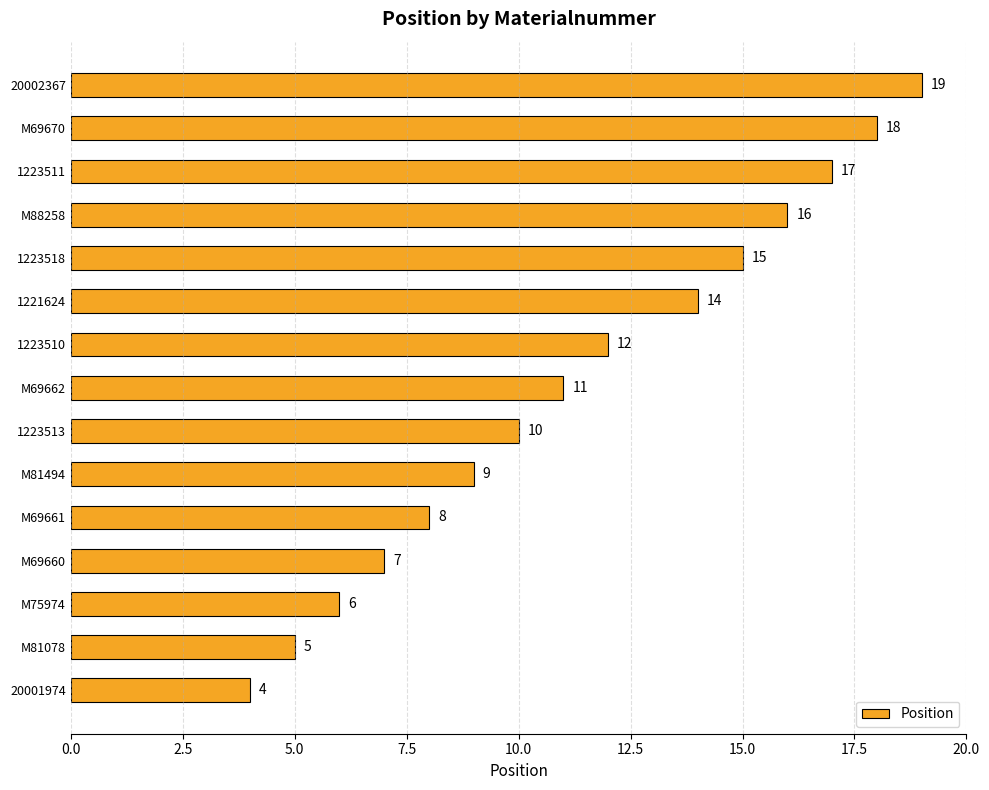

The value at 1223511 is 7. True or false?

False